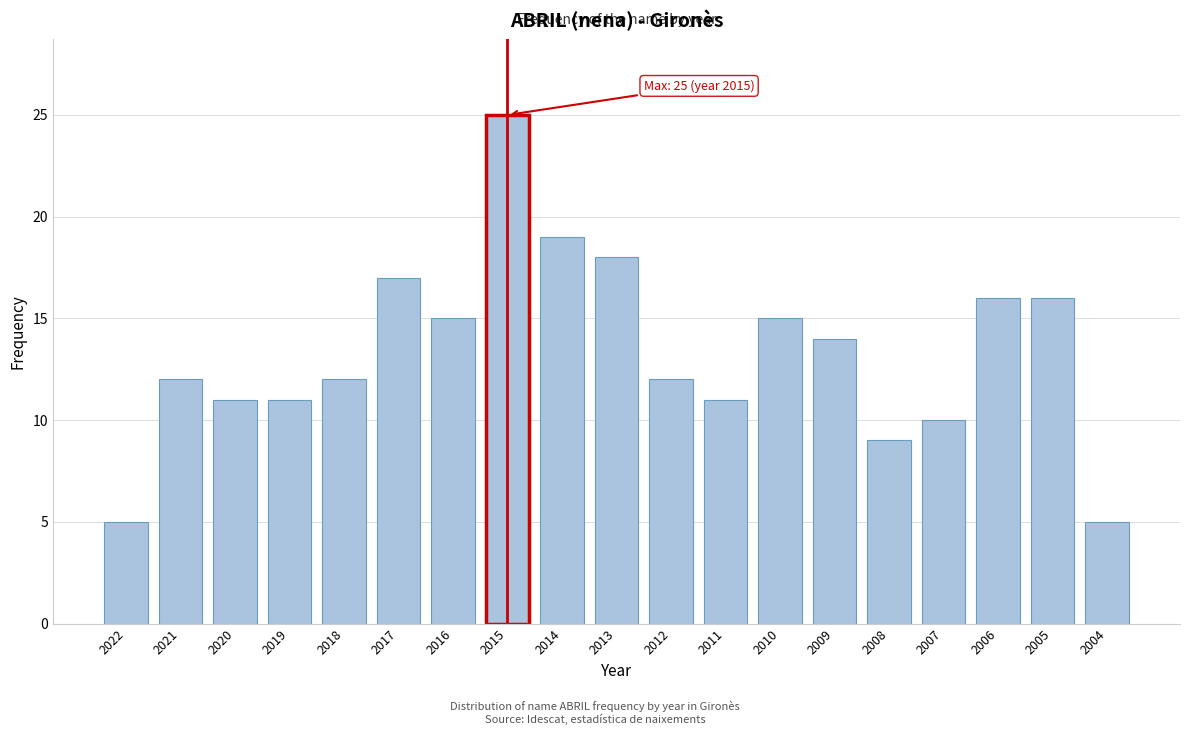

Reading left to right, extract all data points from this chart.

5	12	11	11	12	17	15	25	19	18	12	11	15	14	9	10	16	16	5